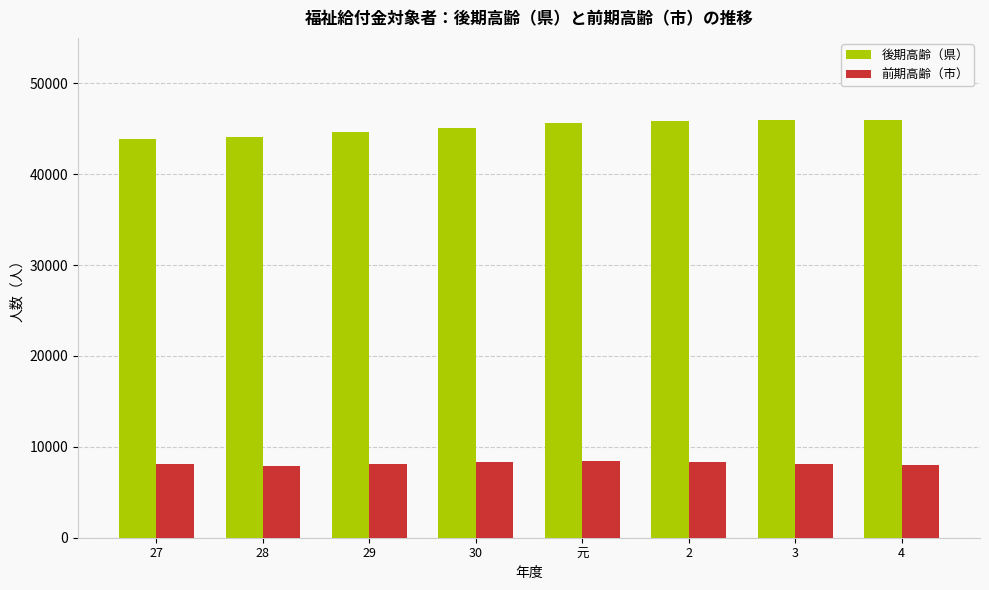

The value of 後期高齢（県） at 28 is 44084. True or false?

True